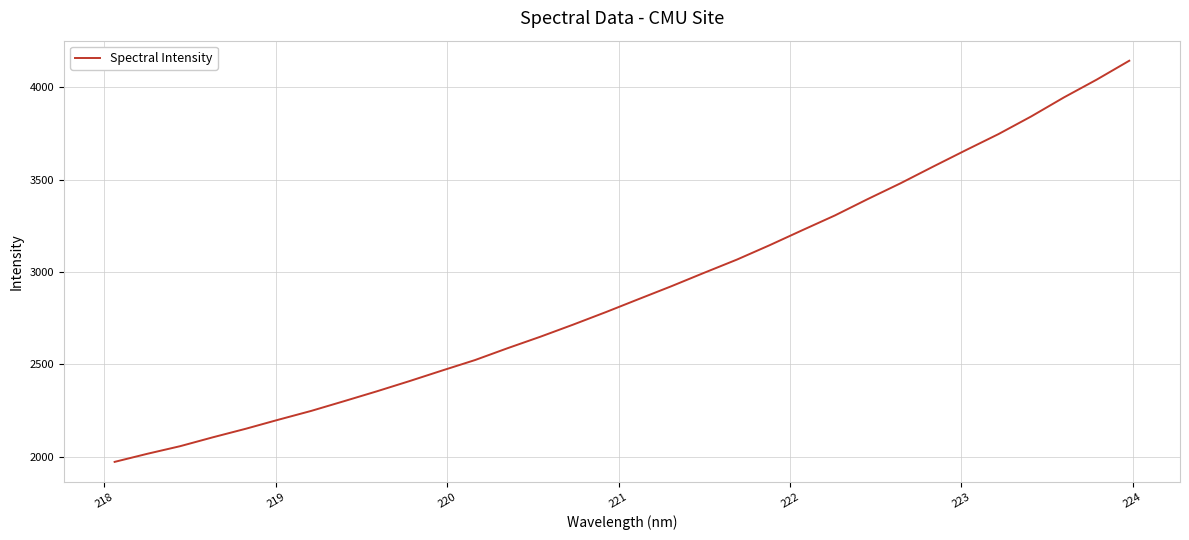

What is the minimum value shown in the chart?

1972.0